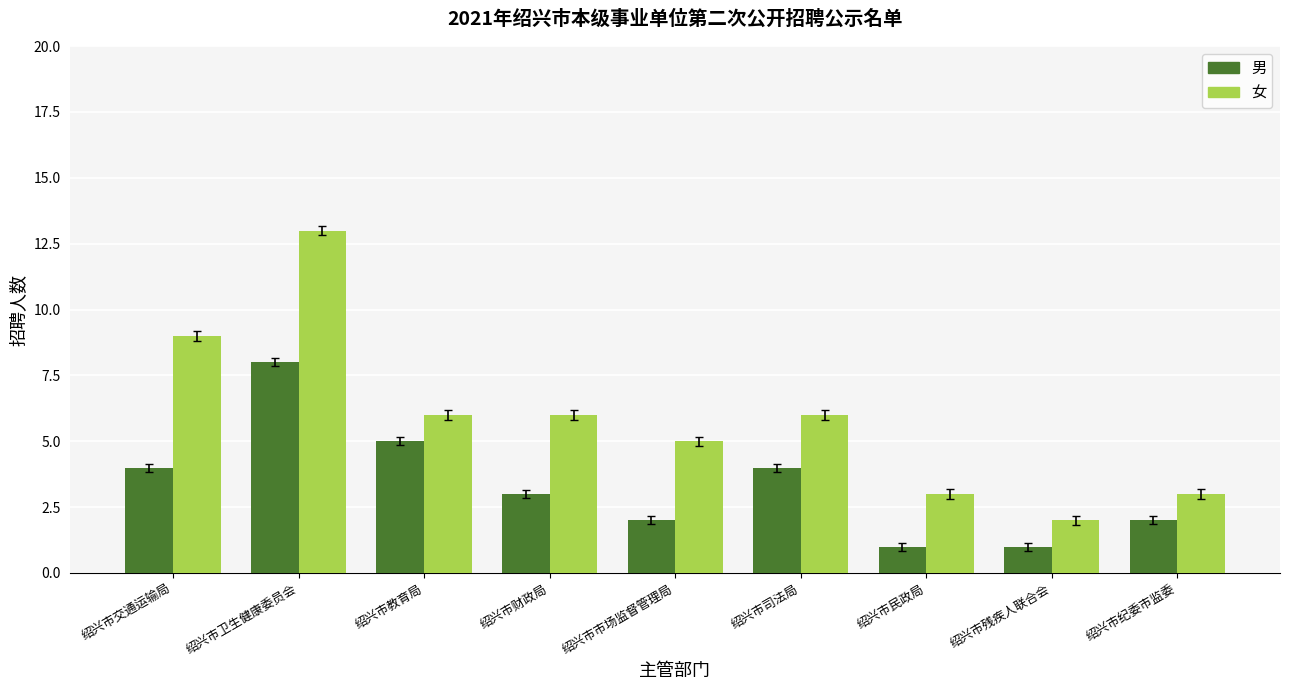

What is the sum of the 男 values at 绍兴市纪委市监委 and 绍兴市司法局?

6